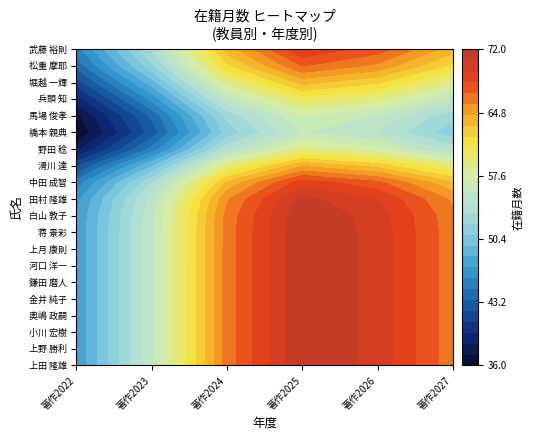

Between 奥嶋 政嗣 and 野田 稔, which is larger?

奥嶋 政嗣